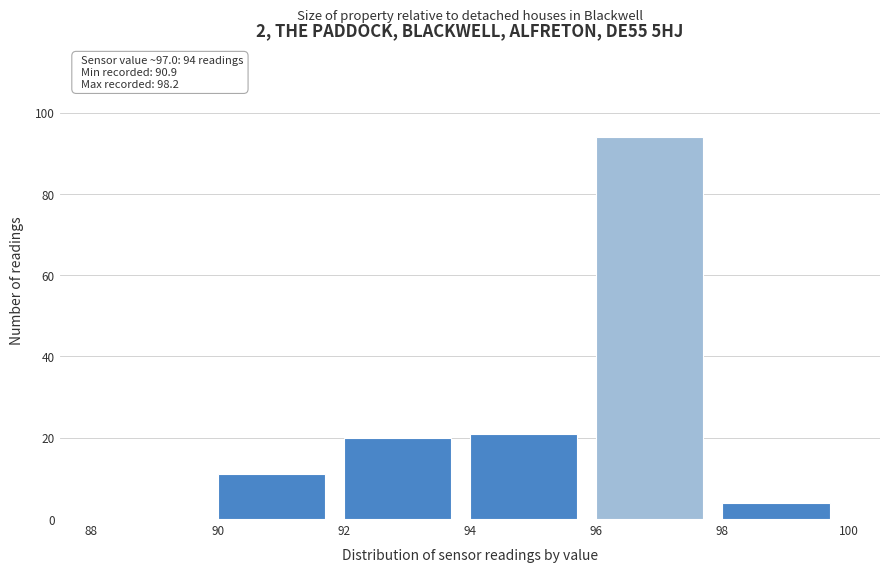

Which range on the x-axis has the tallest bar?

96 to 98